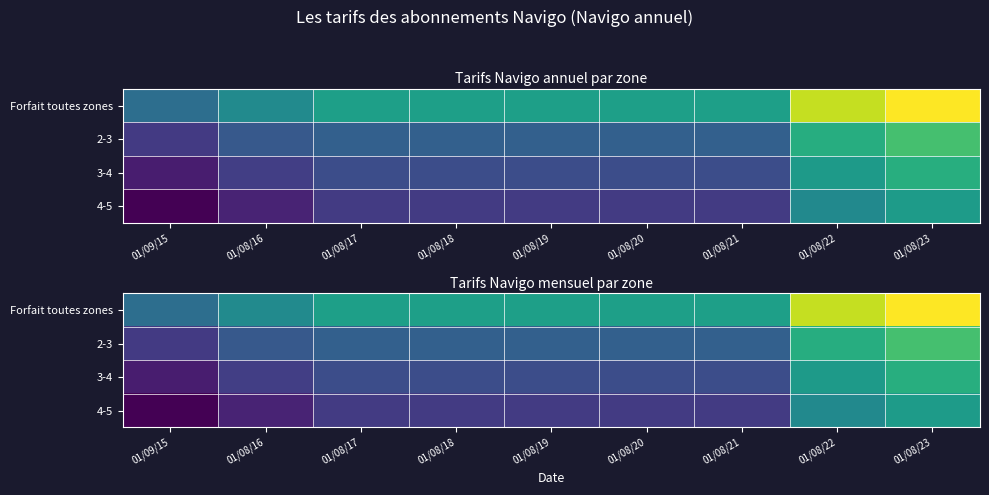

Which series has the largest total across all categories?

Forfait toutes zones